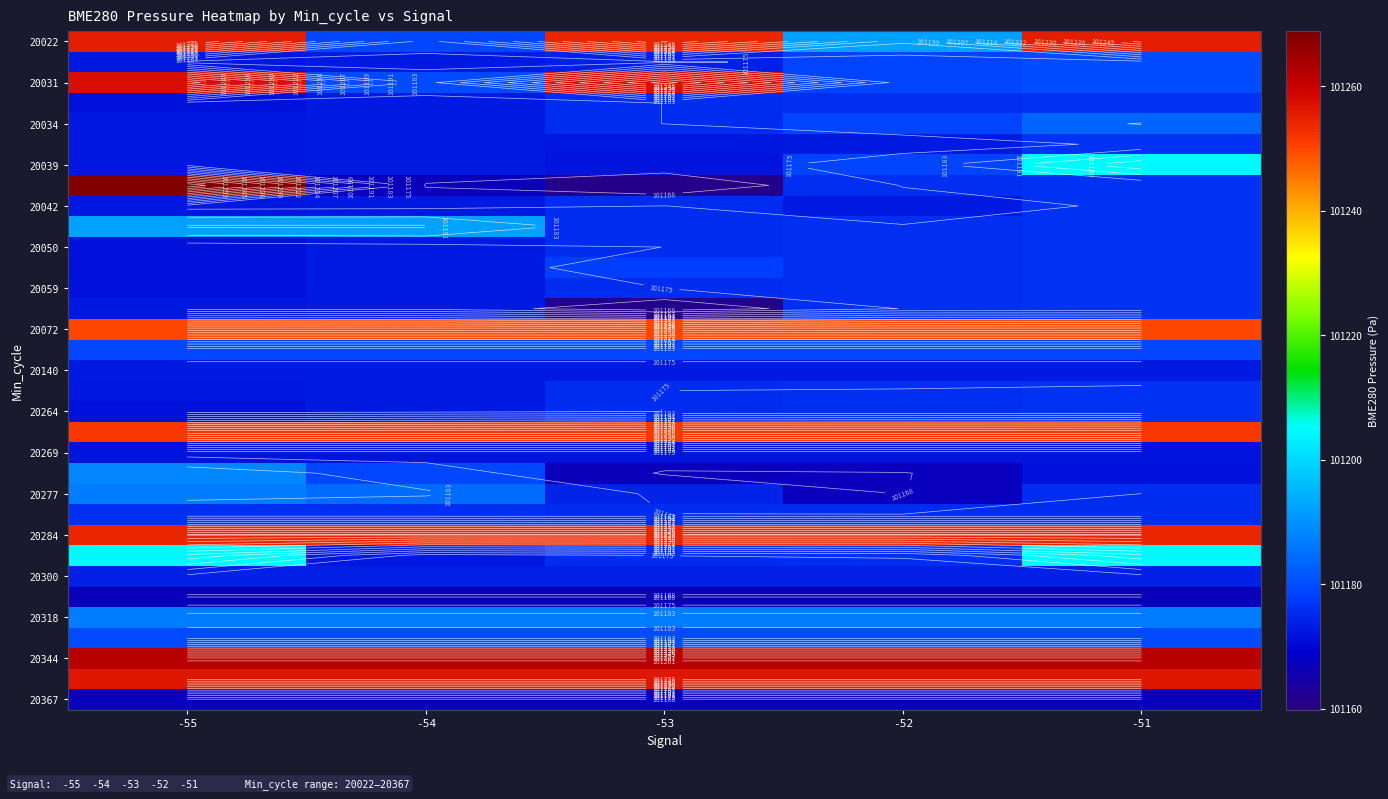

At how many categories does at least one series exceed 101195?

5